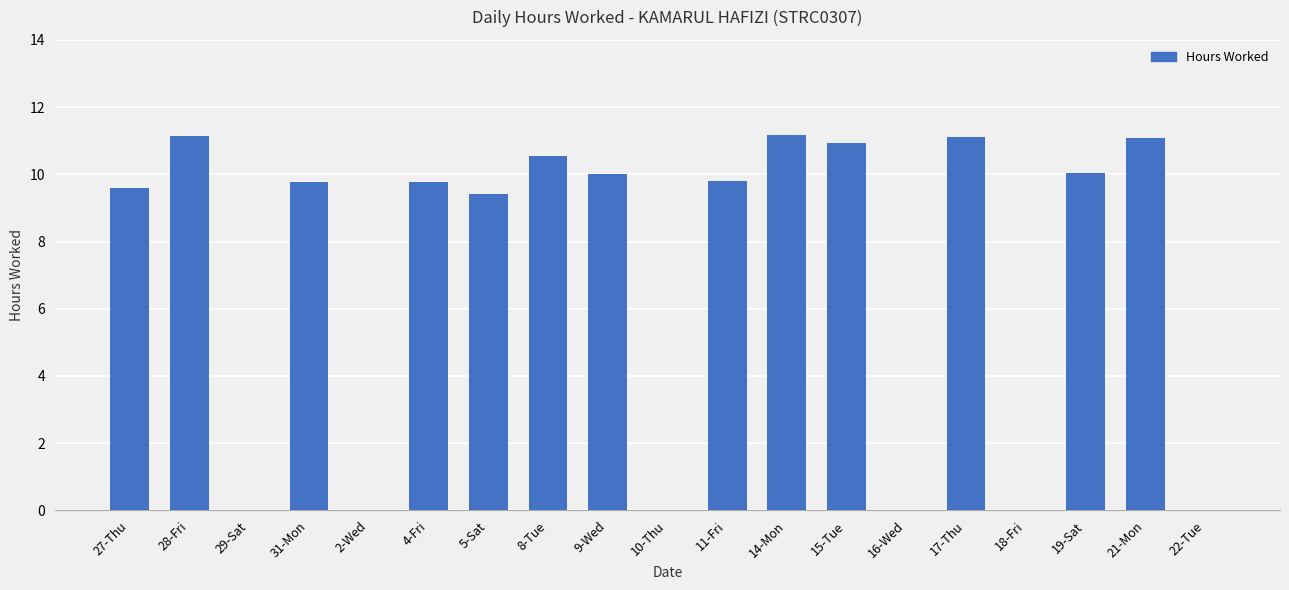

Count the number of values greater than 9.

13